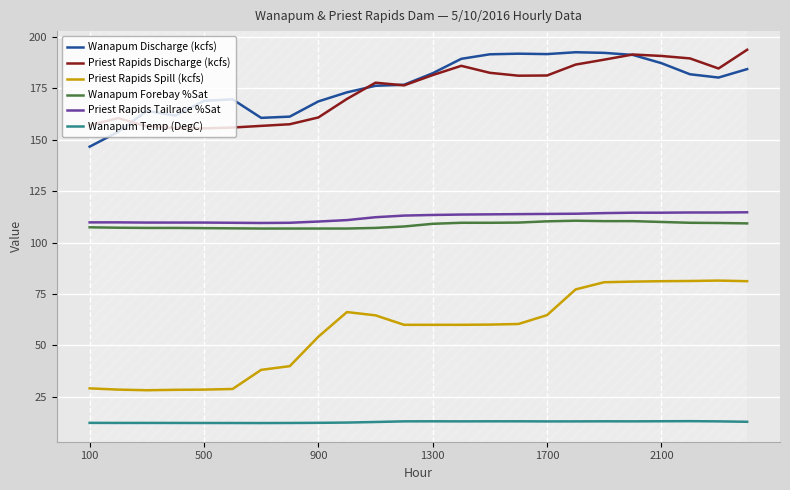

True or false: Wanapum Forebay %Sat and Priest Rapids Tailrace %Sat cross at least once.

False